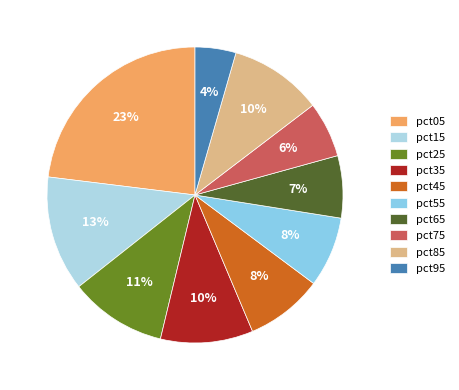

Do pct85 and pct55 together represent more than half of the pie?

No